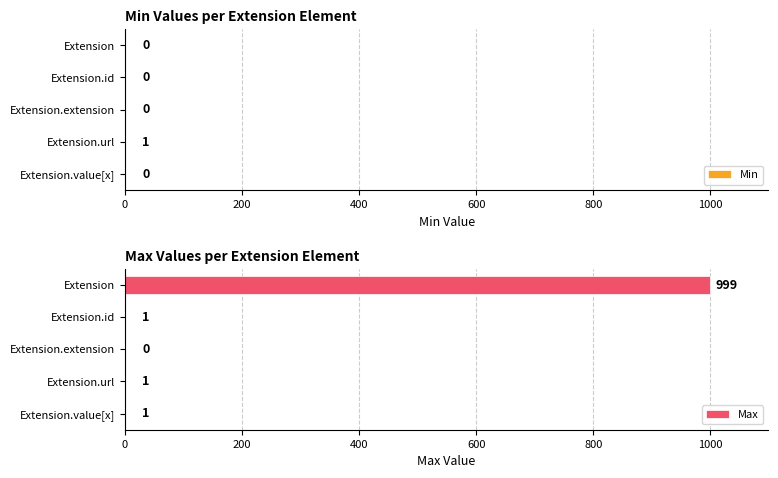

Are the bars horizontal?

Yes